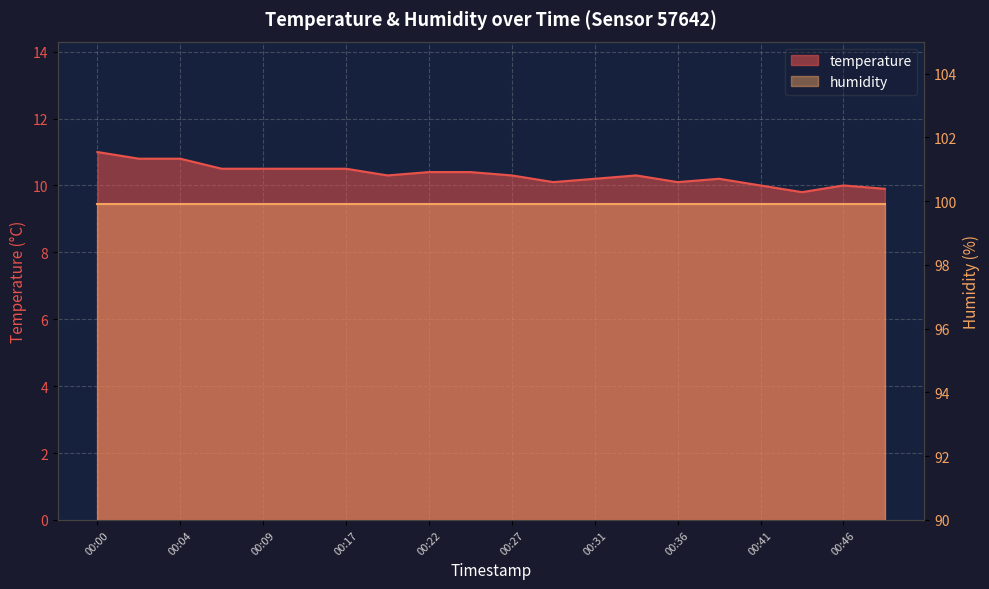

List the labels in order of value, largest first.

00:00, 00:02, 00:04, 00:07, 00:09, 00:12, 00:17, 00:22, 00:24, 00:19, 00:27, 00:34, 00:31, 00:39, 00:29, 00:36, 00:41, 00:46, 00:49, 00:44